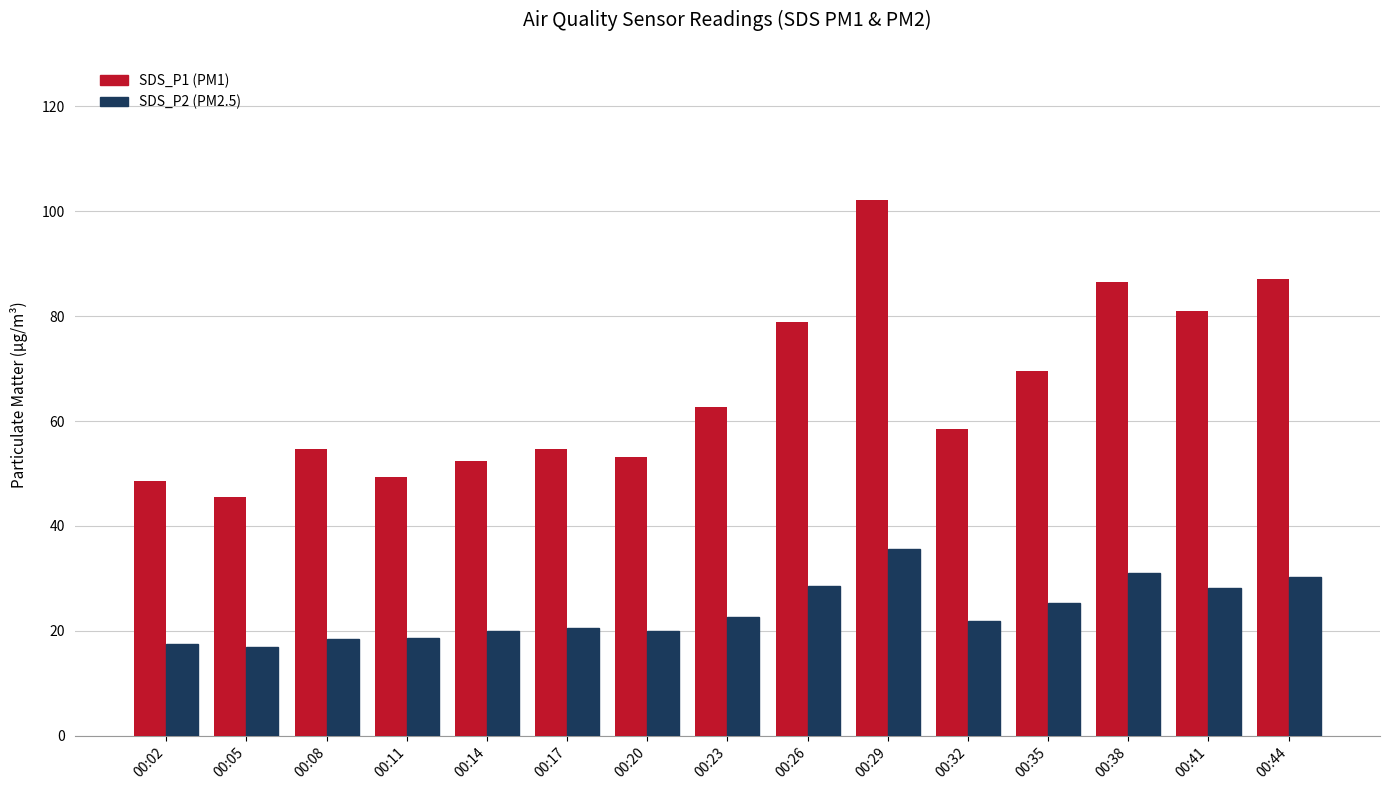

What is the spread (max minus min) of values at 00:23?

39.9